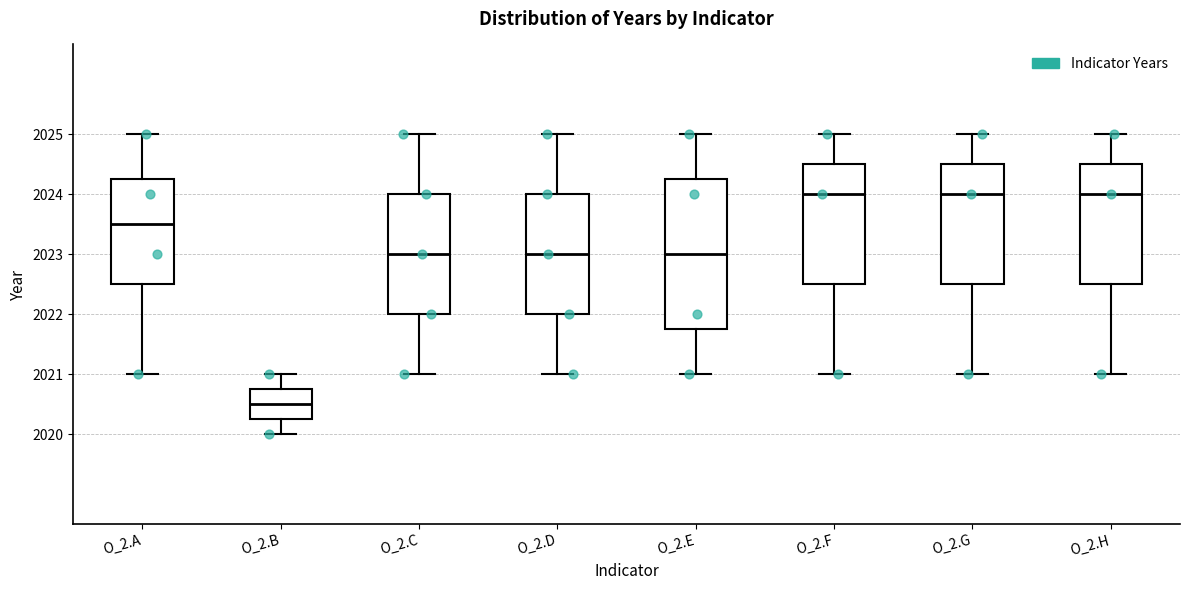

Reading left to right, transcribe this box plot: for each box, give where its median line is, the range the box spans, and where its two whiskers end, as read against the y-axis. The values are not printed on the chart, so give them approximately, as read against the axis.

O_2.A: median 2023.5, box 2022.5 to 2024.3, whiskers 2021.0 to 2025.0
O_2.B: median 2020.5, box 2020.3 to 2020.8, whiskers 2020.0 to 2021.0
O_2.C: median 2023.0, box 2022.0 to 2024.0, whiskers 2021.0 to 2025.0
O_2.D: median 2023.0, box 2022.0 to 2024.0, whiskers 2021.0 to 2025.0
O_2.E: median 2023.0, box 2021.8 to 2024.3, whiskers 2021.0 to 2025.0
O_2.F: median 2024.0, box 2022.5 to 2024.5, whiskers 2021.0 to 2025.0
O_2.G: median 2024.0, box 2022.5 to 2024.5, whiskers 2021.0 to 2025.0
O_2.H: median 2024.0, box 2022.5 to 2024.5, whiskers 2021.0 to 2025.0